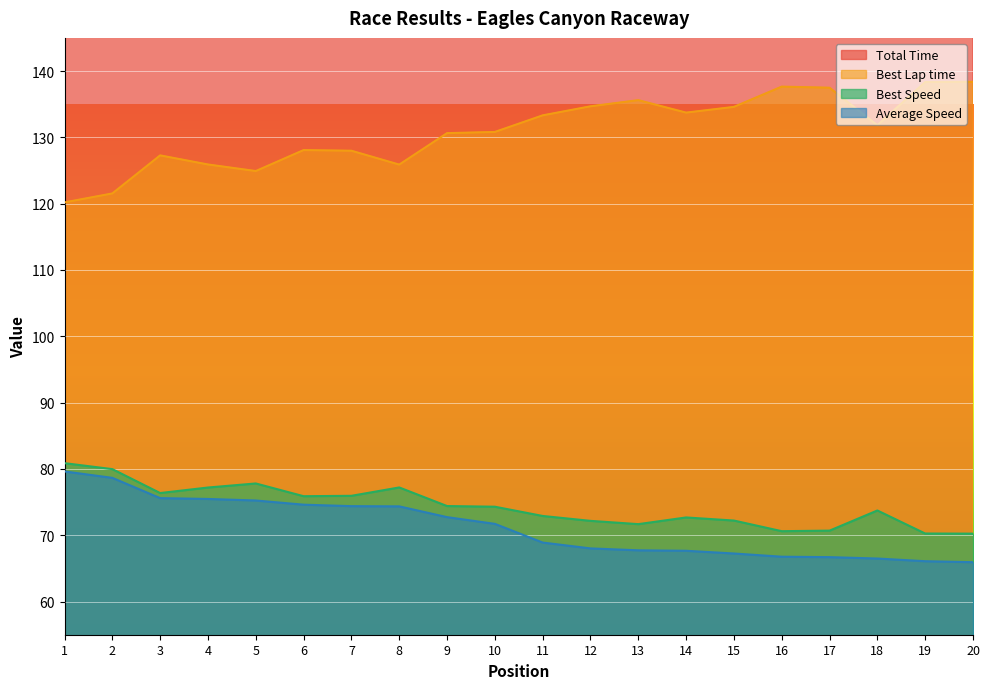

True or false: Average Speed has more than 1 points higher than both neighbors.

False